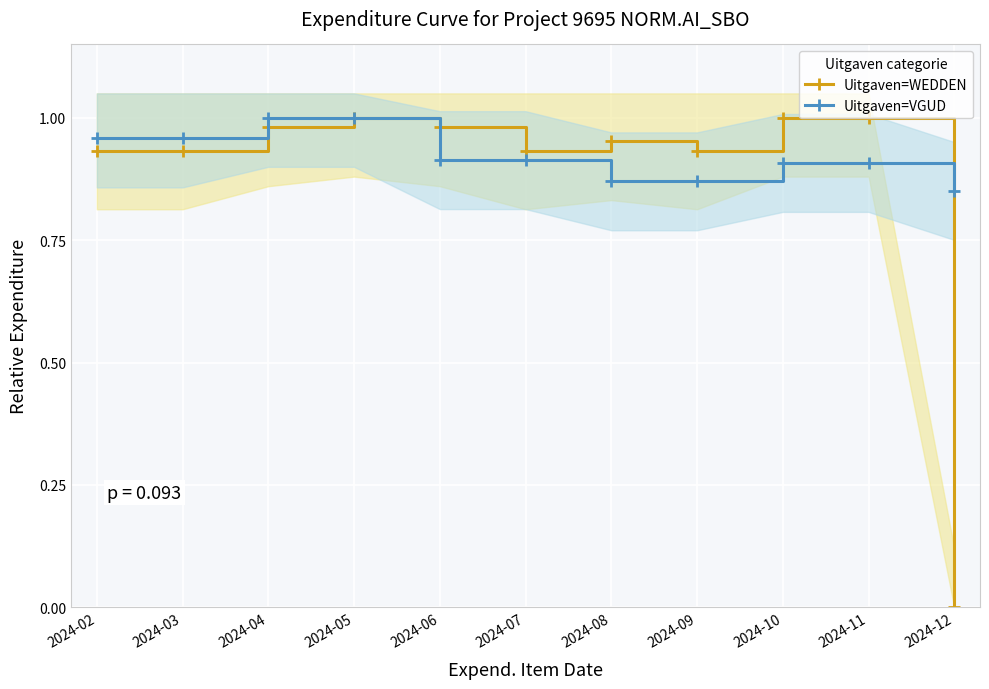

At which category is the sum across all series the highest?

2024-05